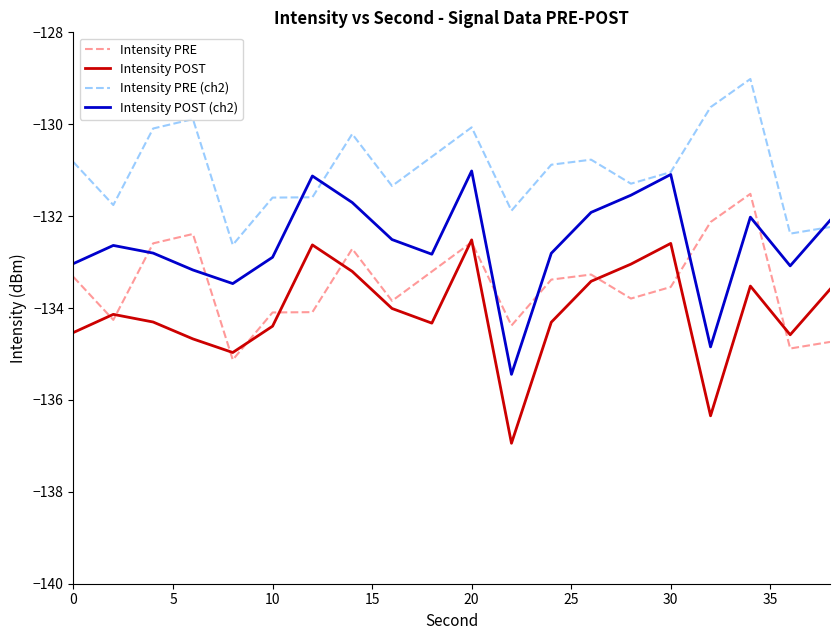

What is the minimum value for Intensity PRE?

-135.1